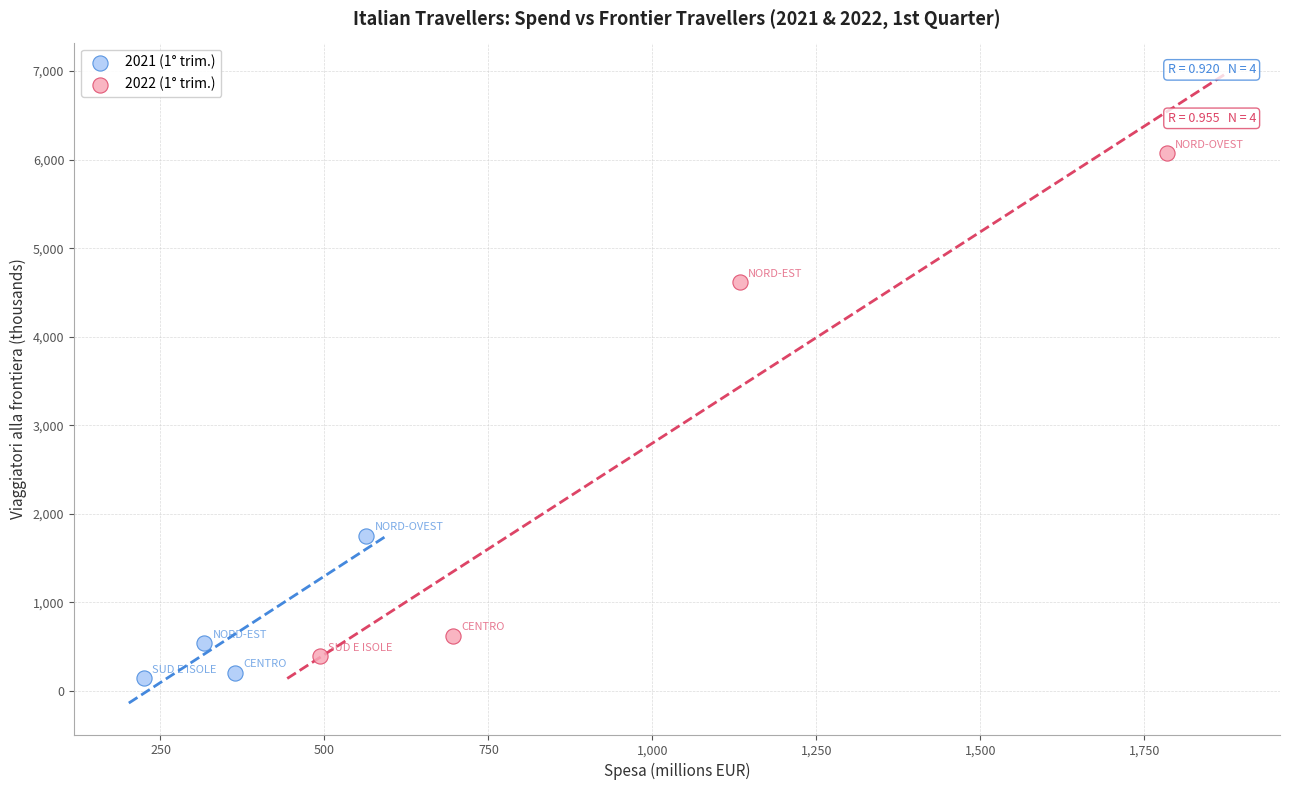

What are all the series names shown in the legend?

2021 (1° trim.), 2022 (1° trim.)